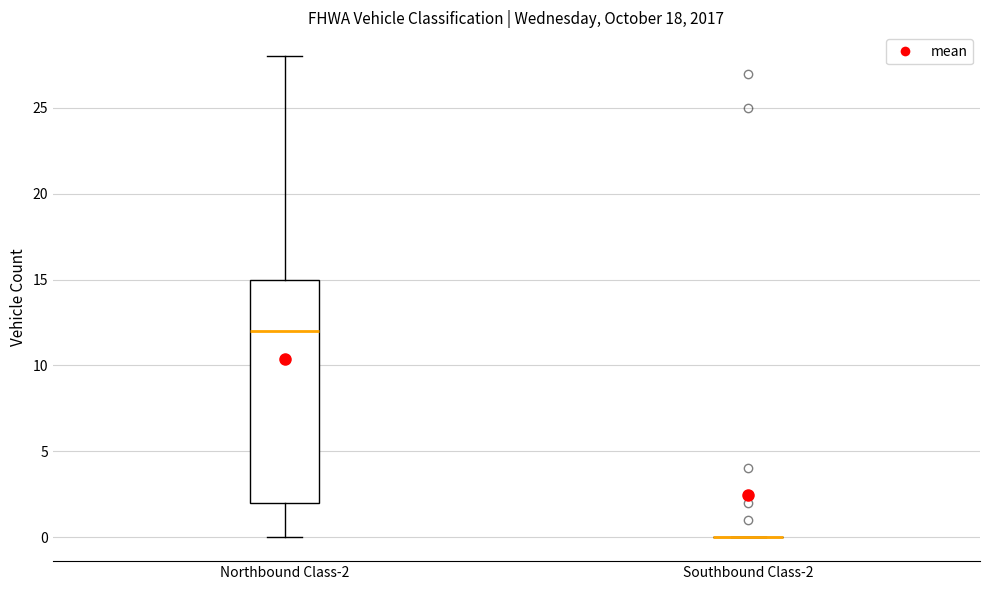

Which box is the tallest, from its lower edge to its upper edge?

Northbound Class-2